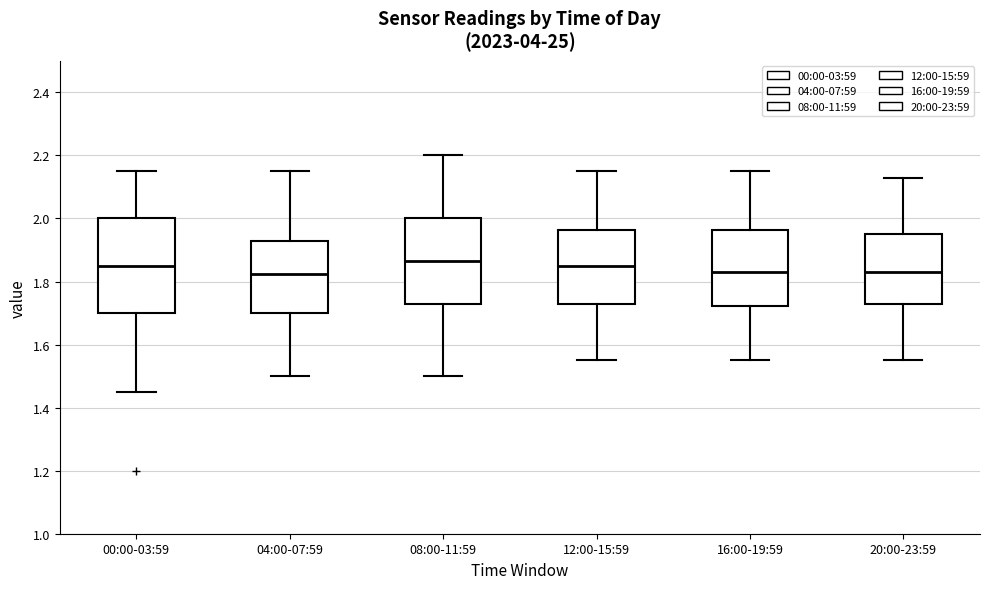

Comparing the boxes themselves (not the whiskers), which one is the tallest?

00:00-03:59